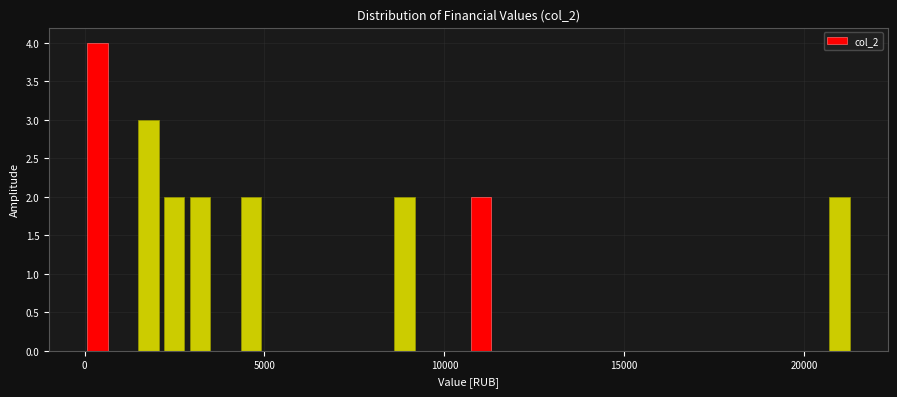

Read against the x-axis, roughly where is the centre of the tallest bar?

500